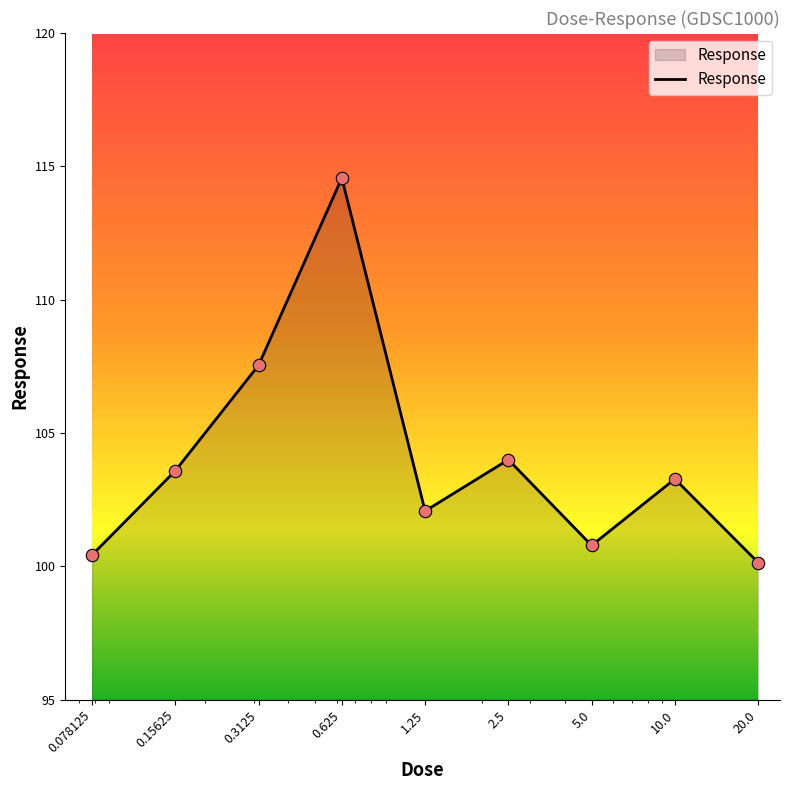

What is the difference between the maximum and minimum values?

14.4